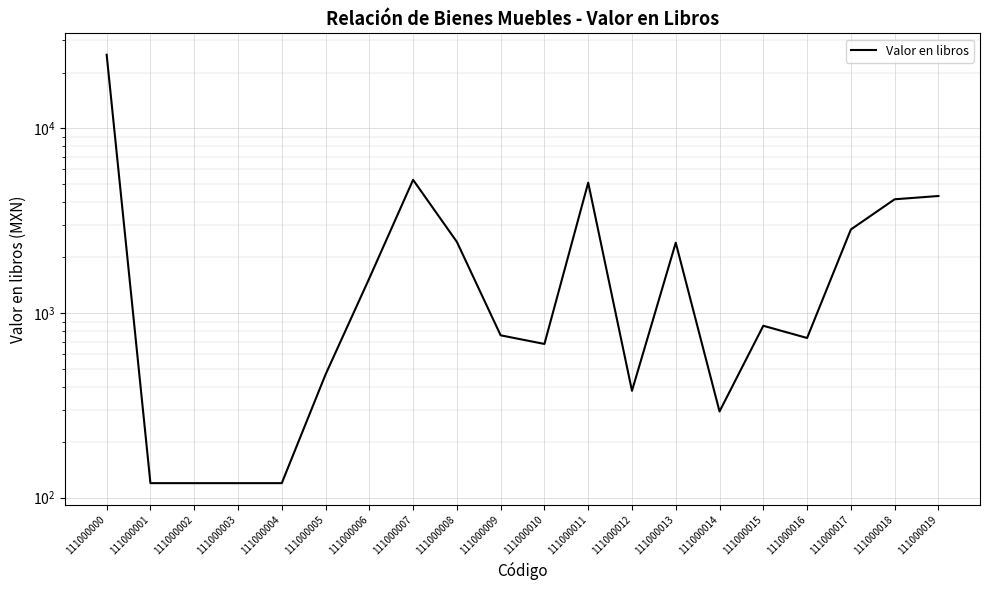

The chart shows a value of 7349.5 at 111000011. True or false?

False